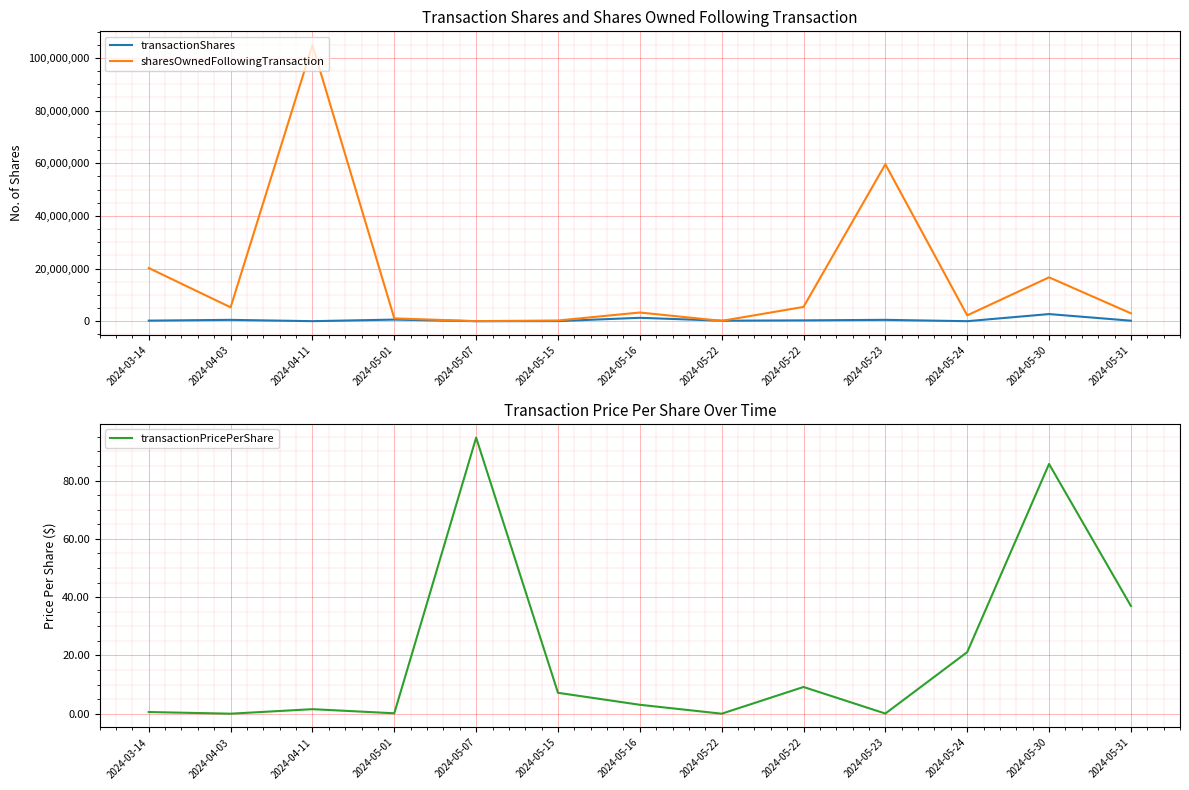

In transactionPricePerShare, how many points are lower than both neighbors (excluding endpoints)?

4